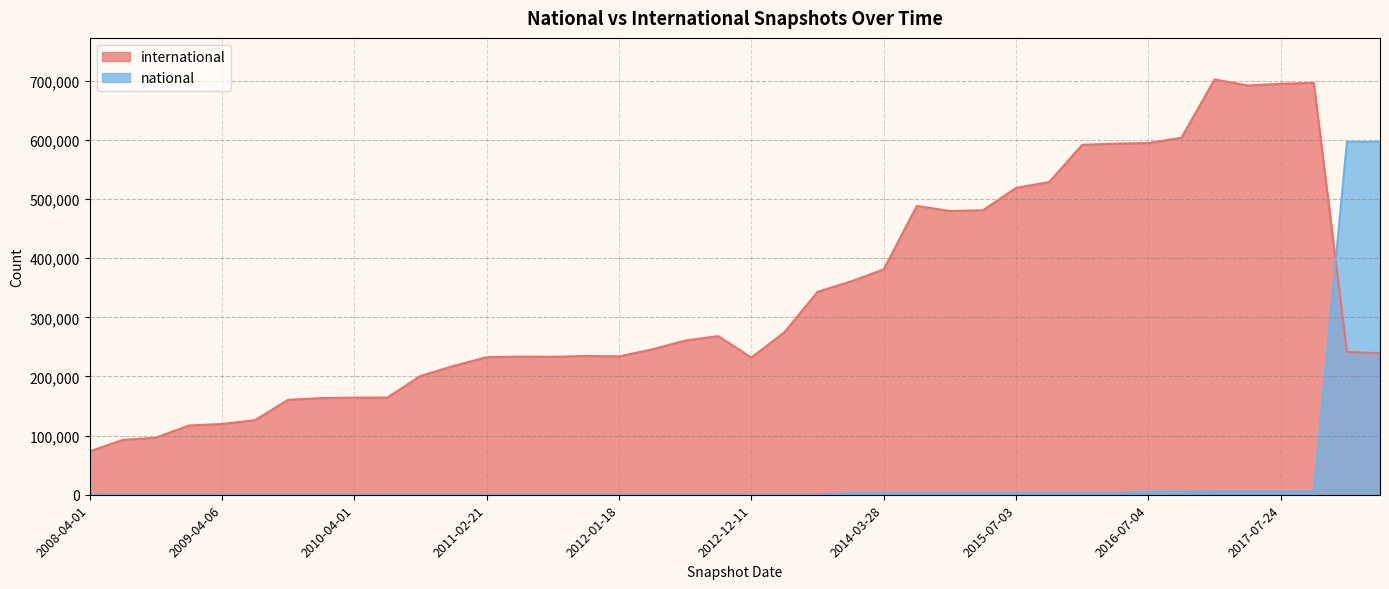

What are all the series names shown in the legend?

international, national